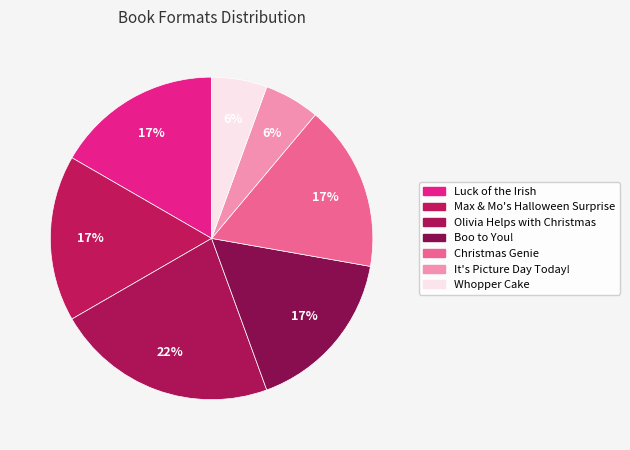

Count the number of slices in the pie.

7